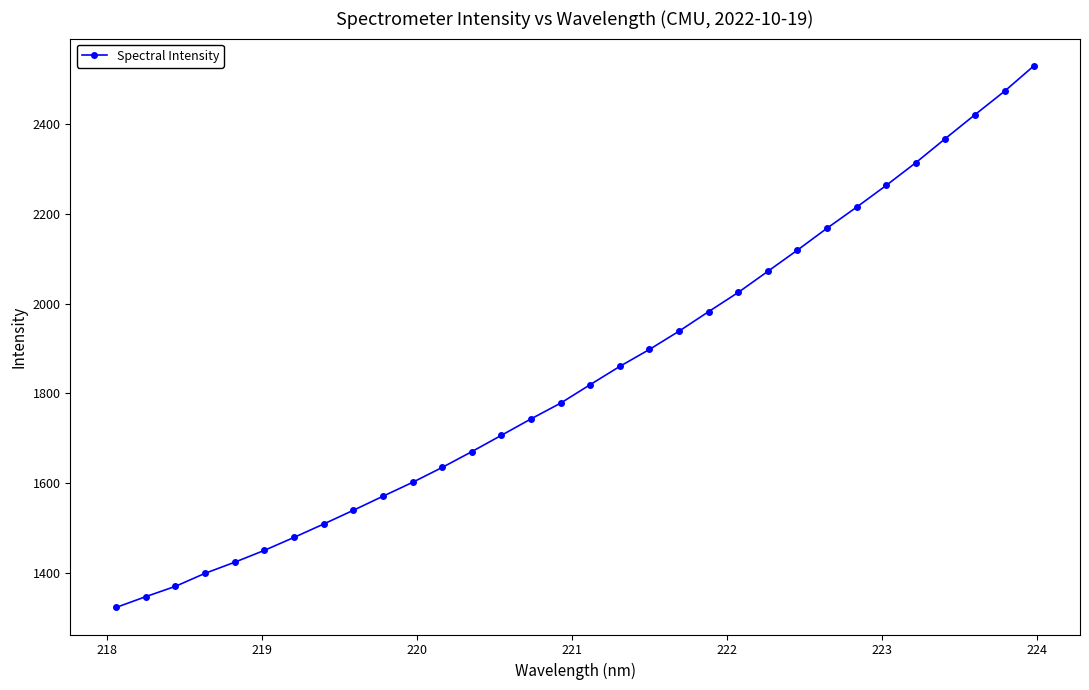

What is the value of the 9th point from the left?

1540.2